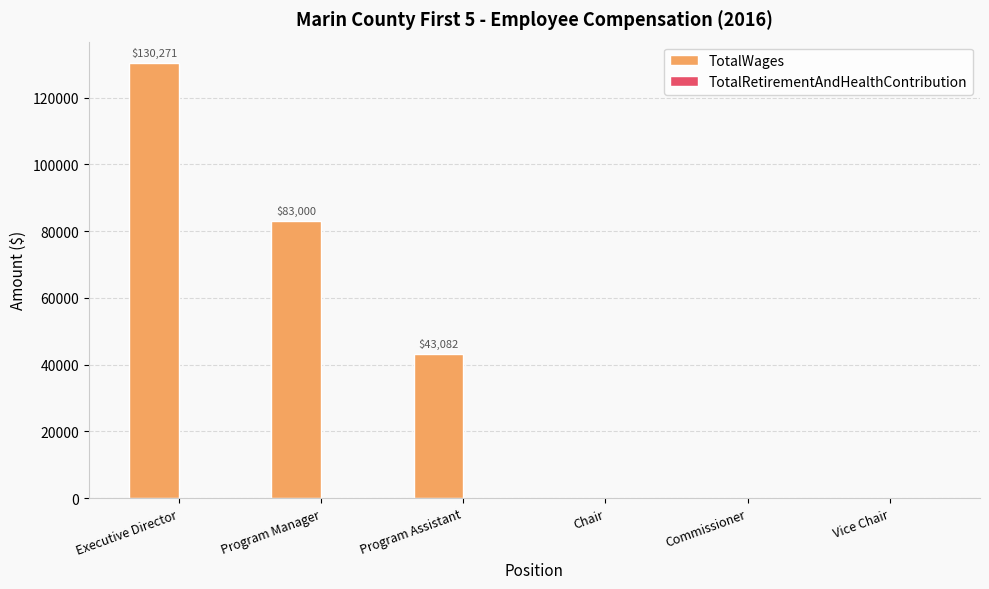

Reading left to right, transcribe all the data shown in this chart.

Executive Director=130271	Program Manager=83000	Program Assistant=43082	Chair=0	Commissioner=0	Vice Chair=0